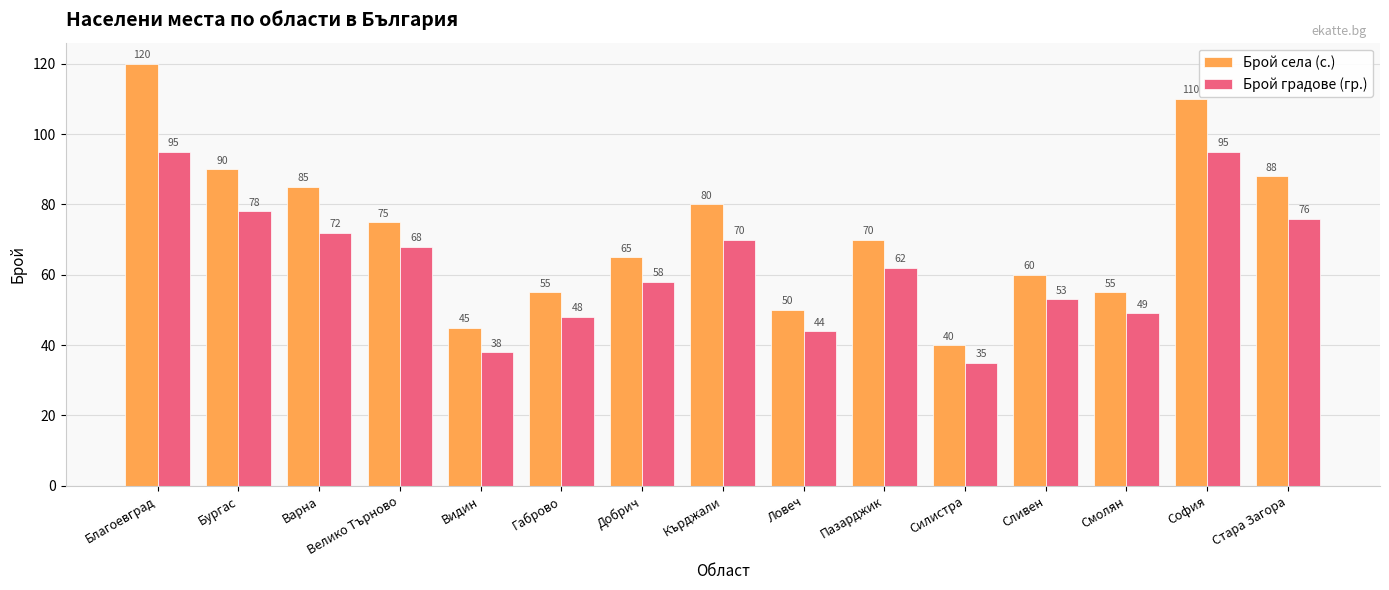

At which category is the sum across all series the highest?

Благоевград